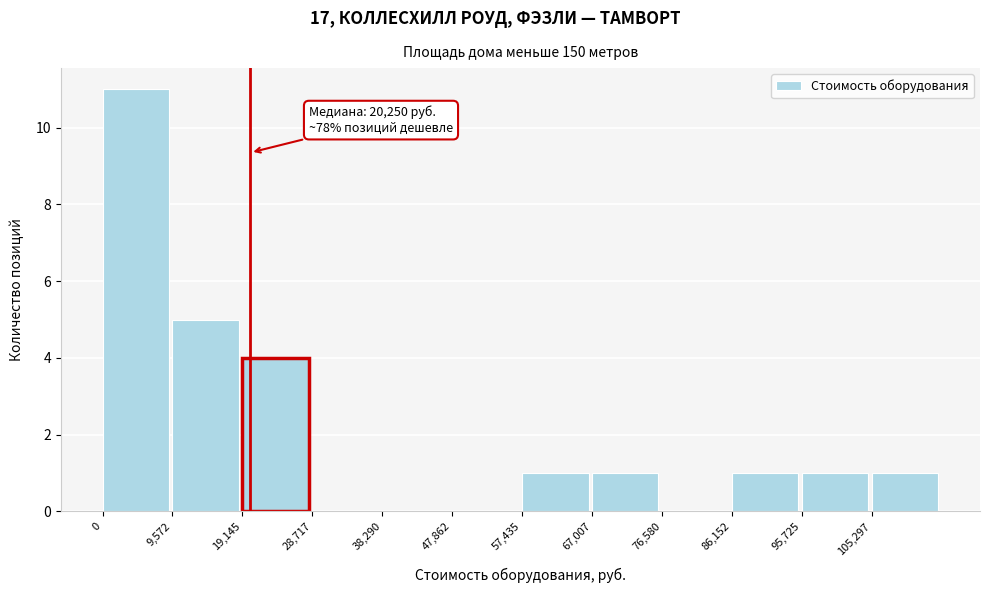

Which range on the x-axis has the tallest bar?

0 to 10000